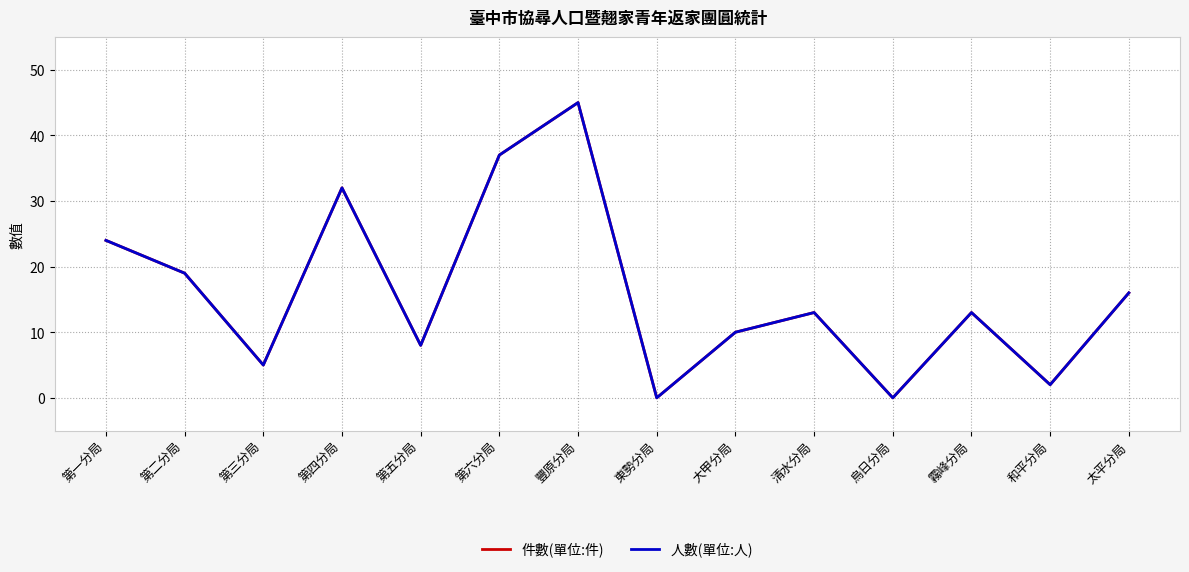

Is this an area chart (filled region under the line)?

No